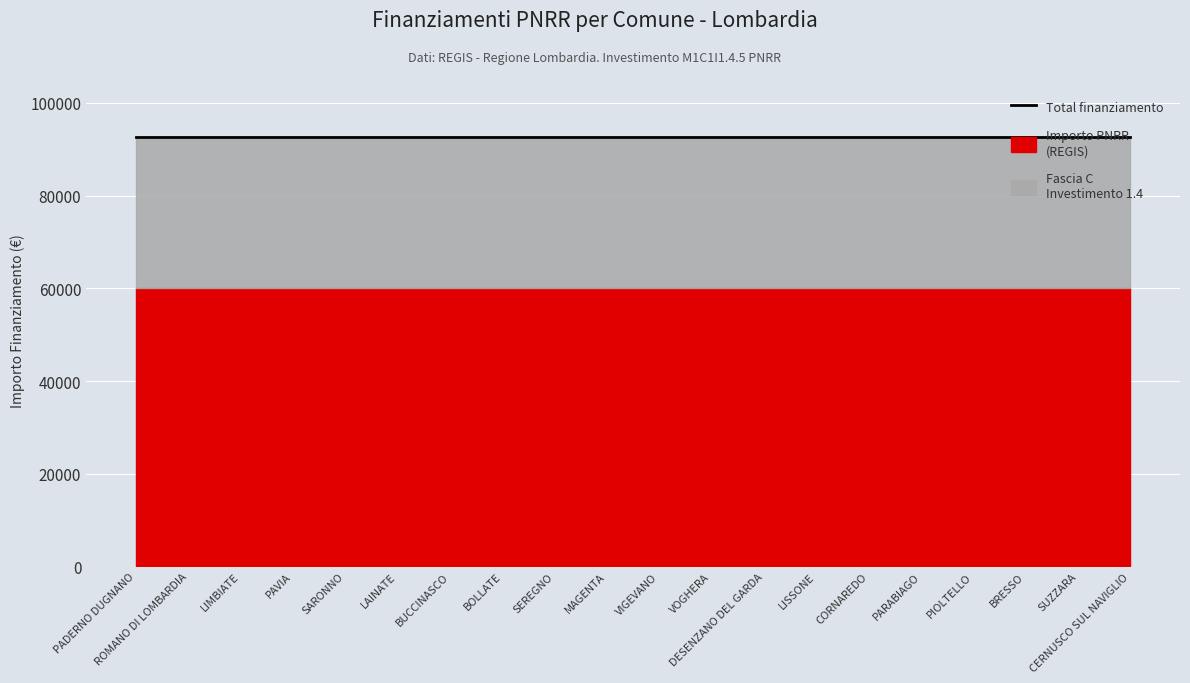

At which category is the sum across all series the highest?

PADERNO DUGNANO